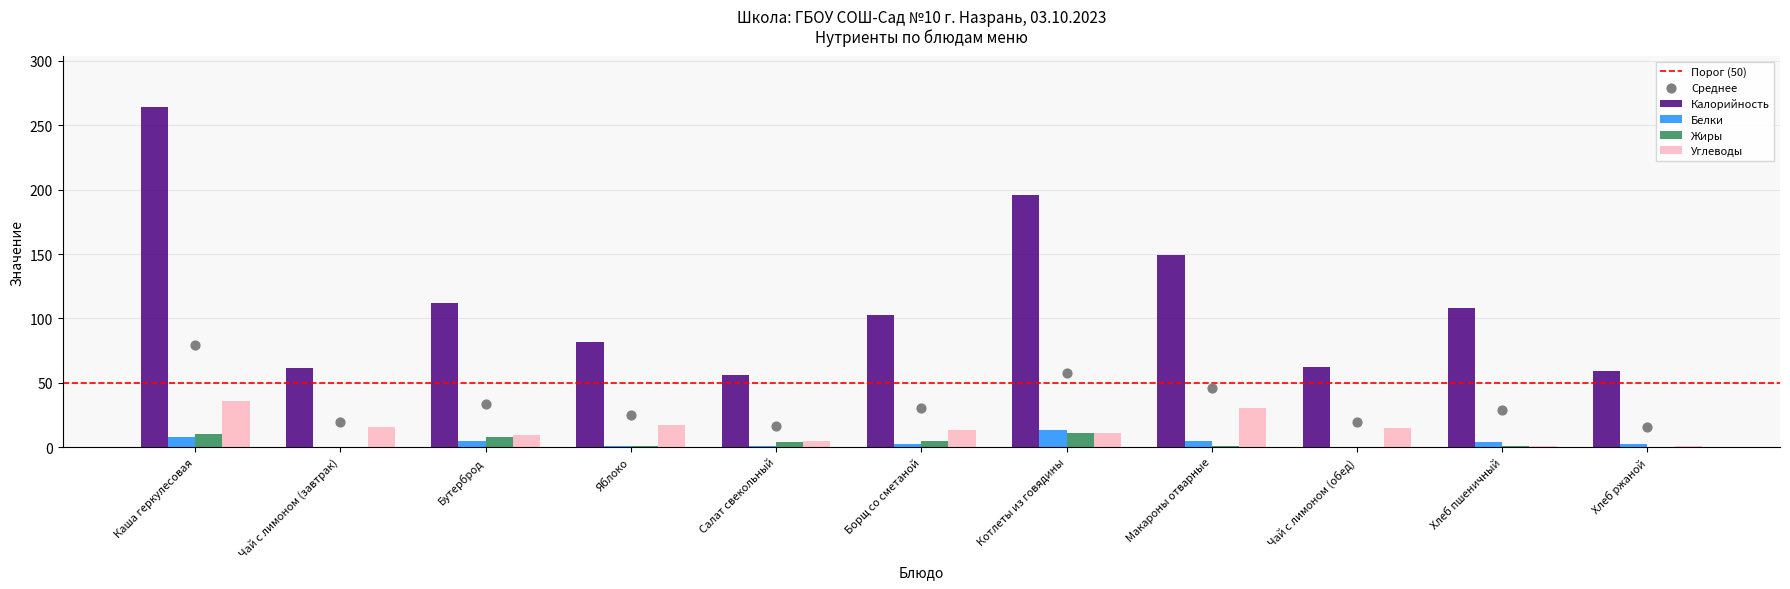

Which series has the widest spread of Y values?

Калорийность